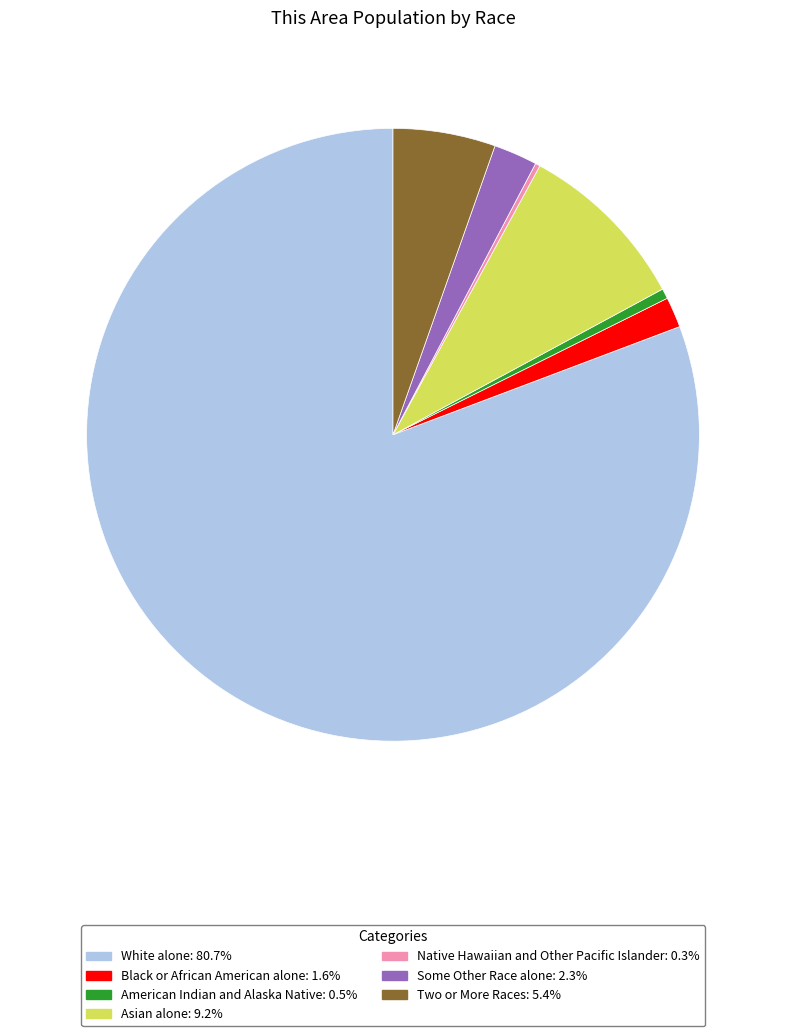

Is there any slice that represents more than half of the pie?

Yes